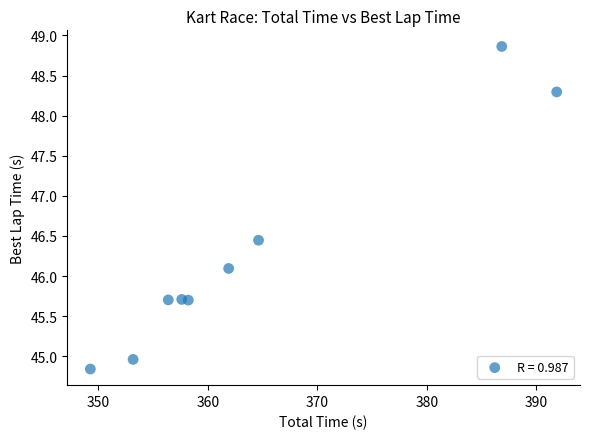

What Y value in the scatter plot is closest to 46?

46.1